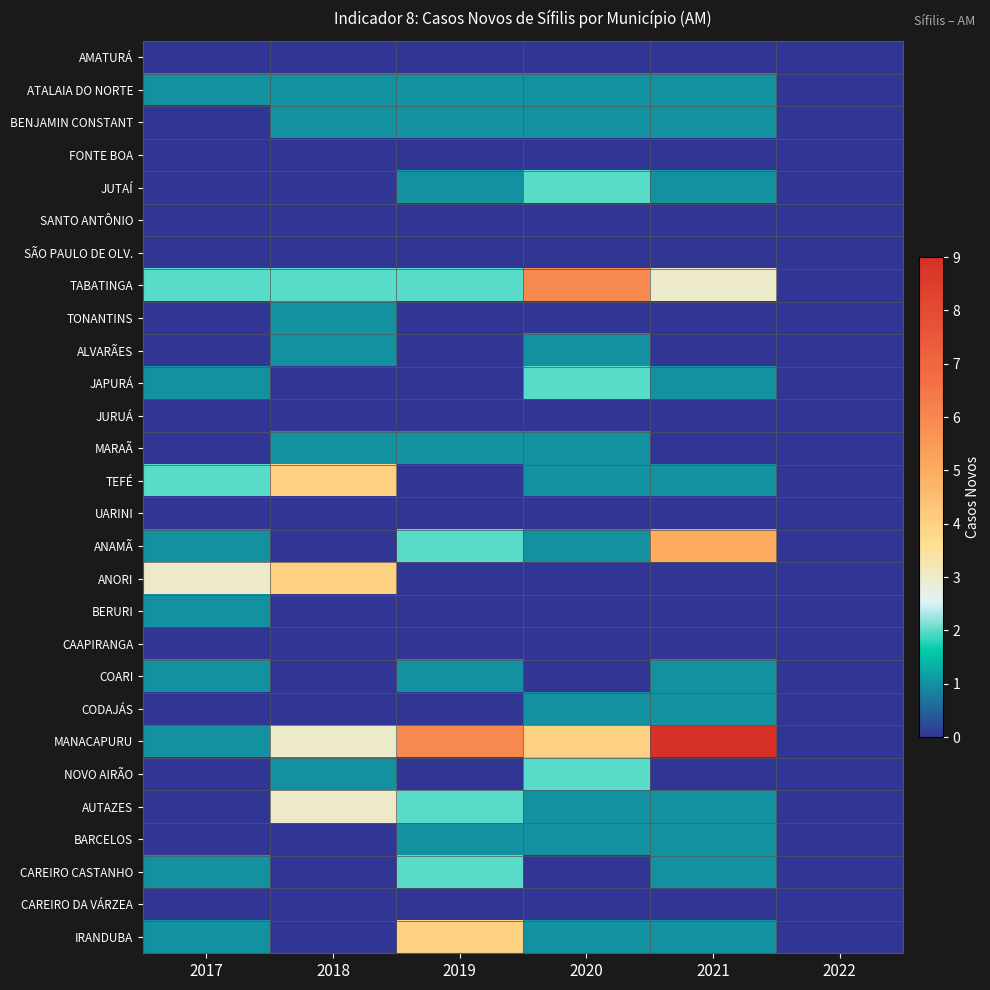

At which category is the sum across all series the highest?

2021